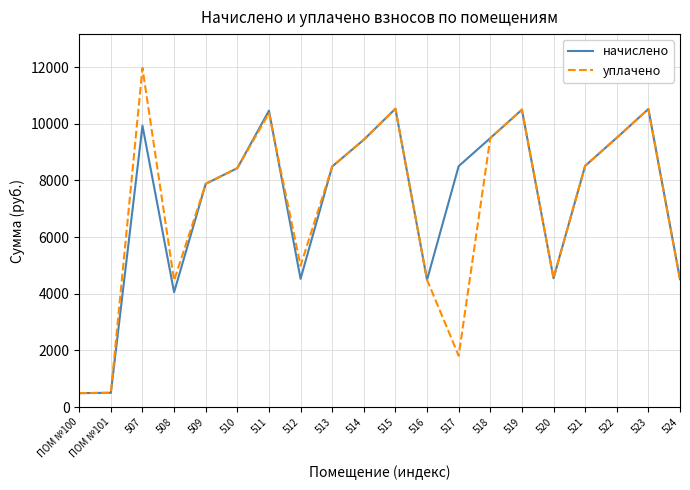

At how many categories does at least one series exceed 3381?

18